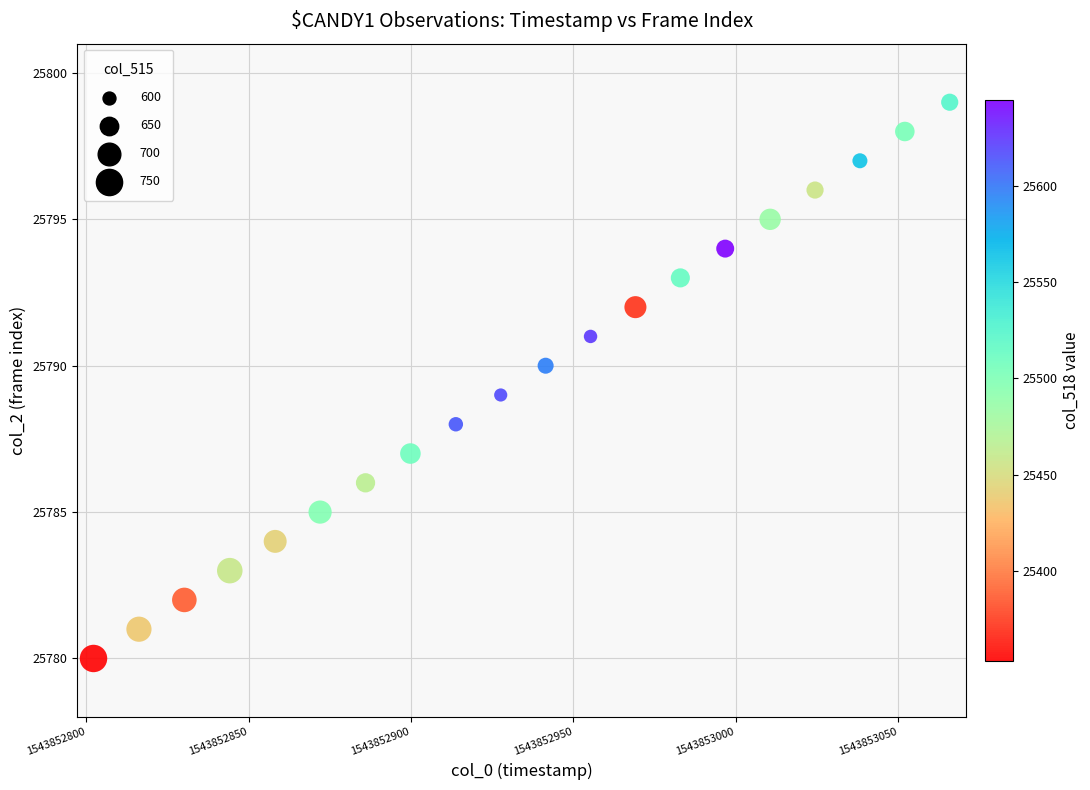

What is the range of Y values (max minus min)?

19